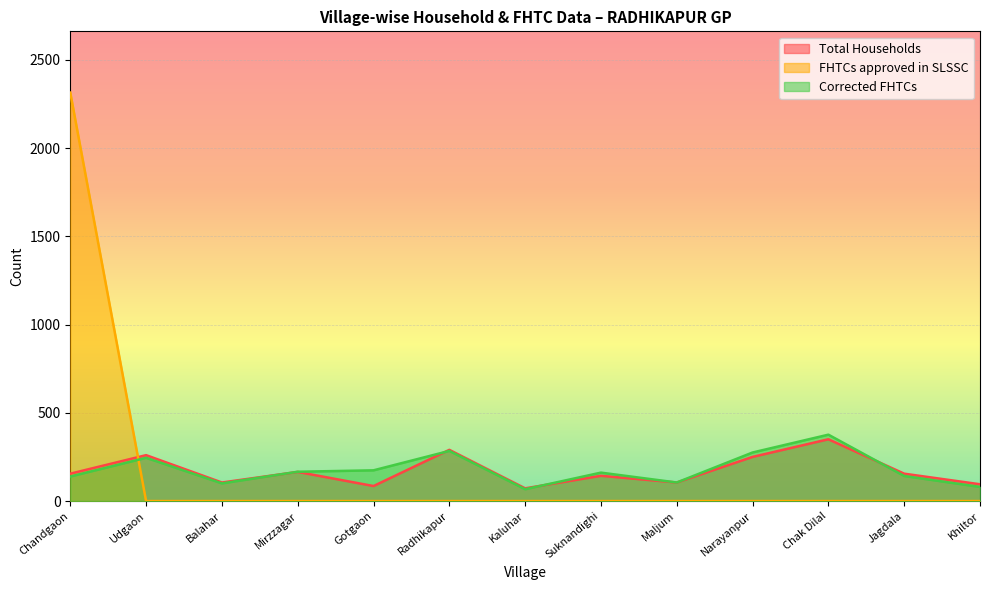

How many distinct data groups are displayed?

3